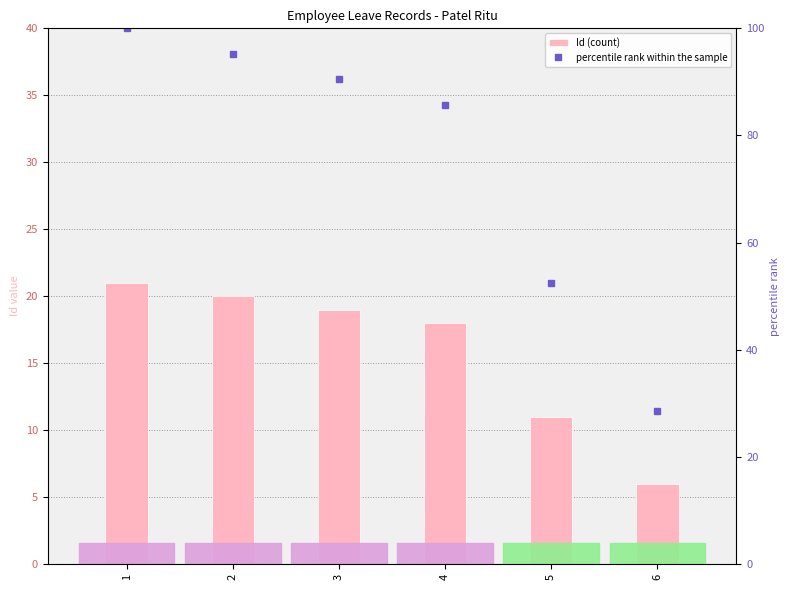

What is the value of the Id (count) bar at the 4th from the left?

18.0